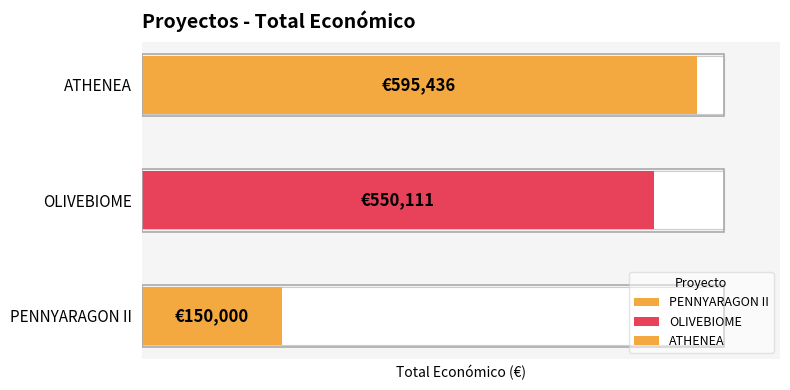

How many bars are there in total?

3